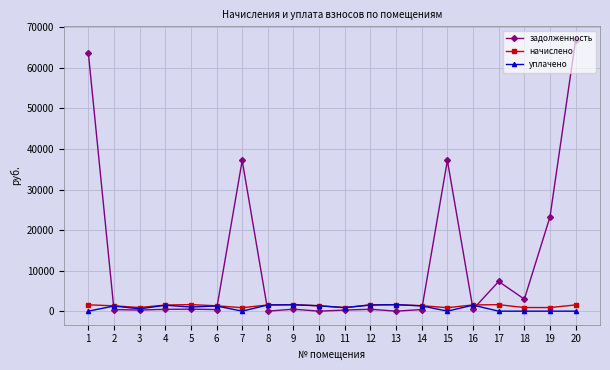

What is the maximum value shown in the chart?

66924.9